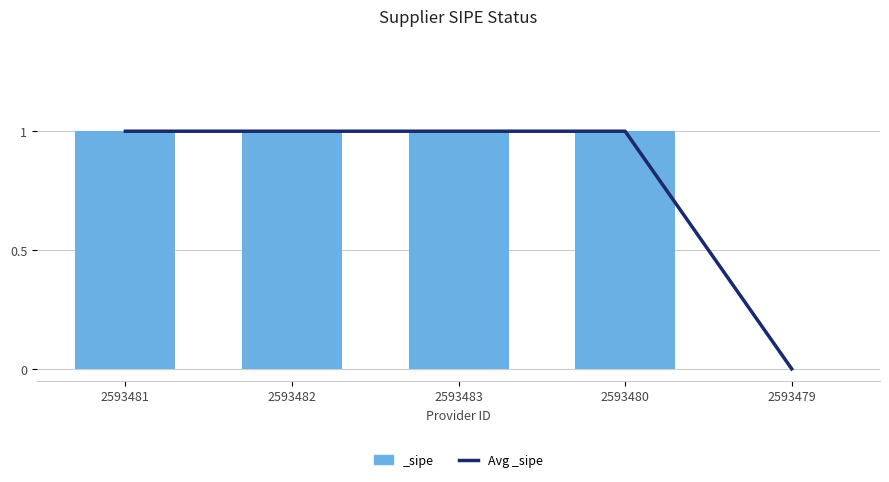

Is it true that the value at 2593482 is 1?

True